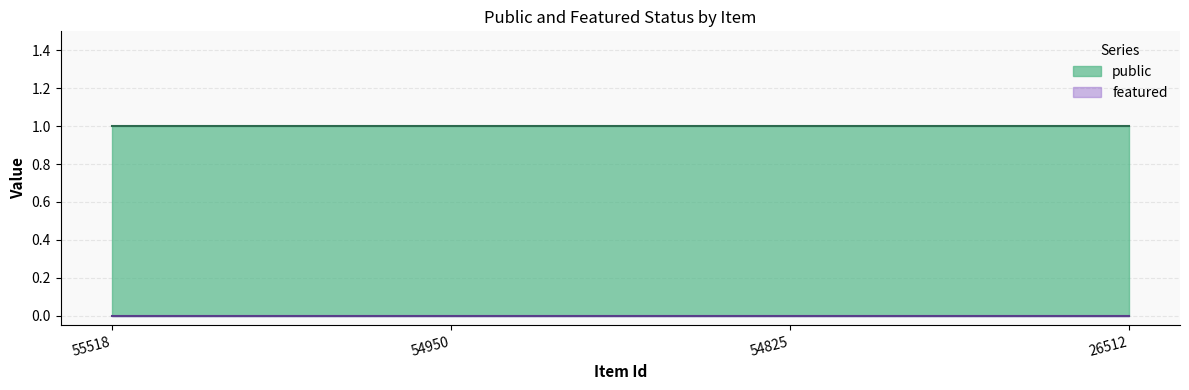

What is the total value across all series at 55518?

1